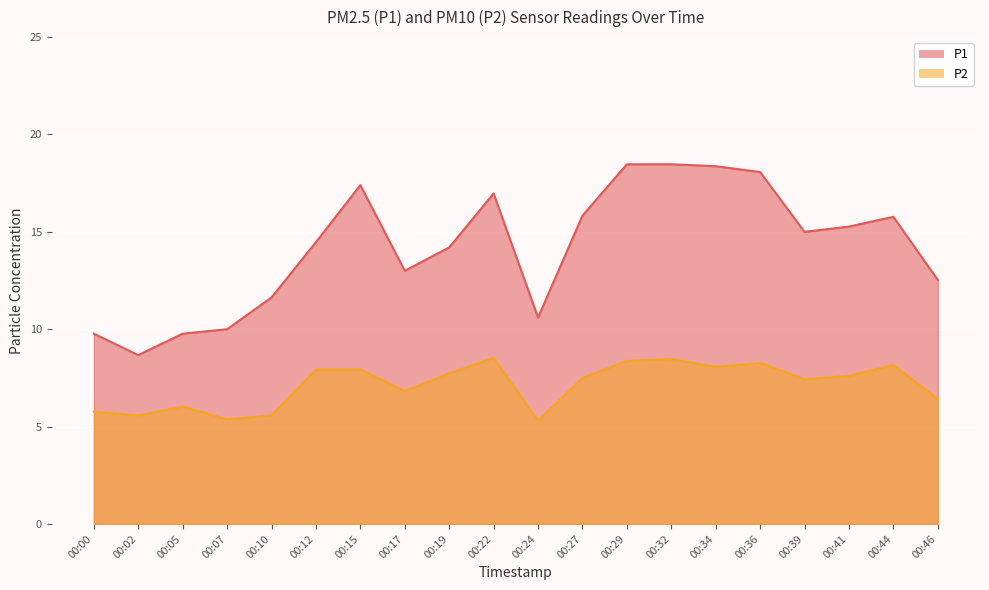

Does the chart display data point markers on the line(s)?

No